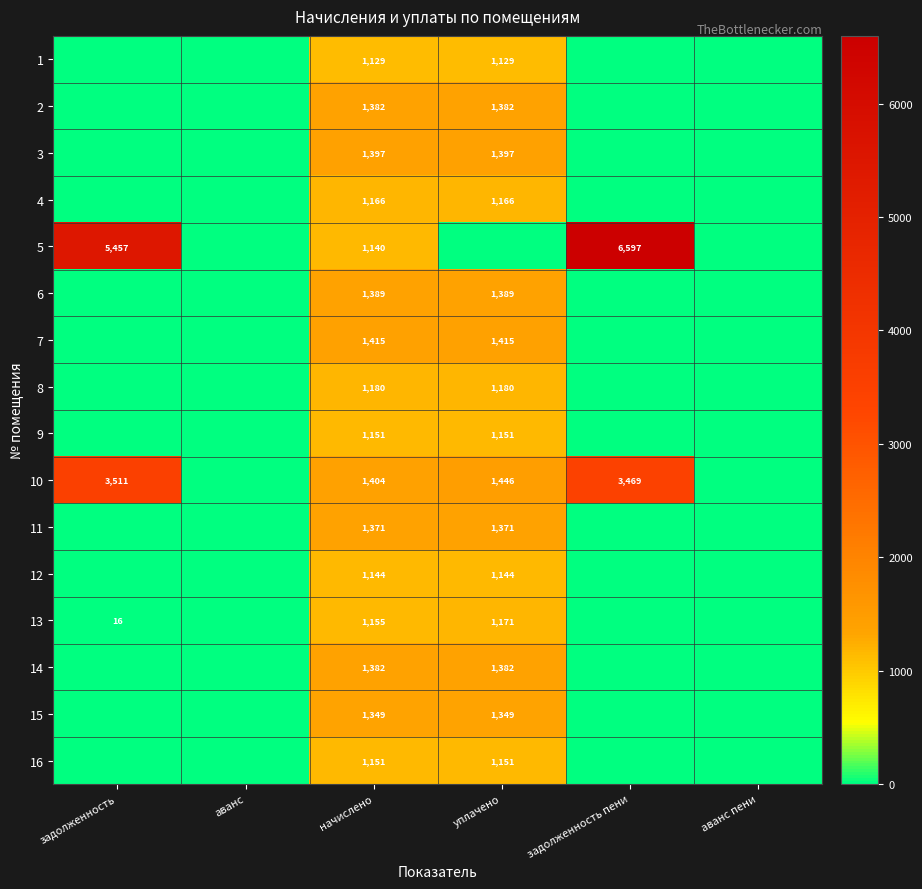

At which category does the chart reach its minimum across all series?

задолженность